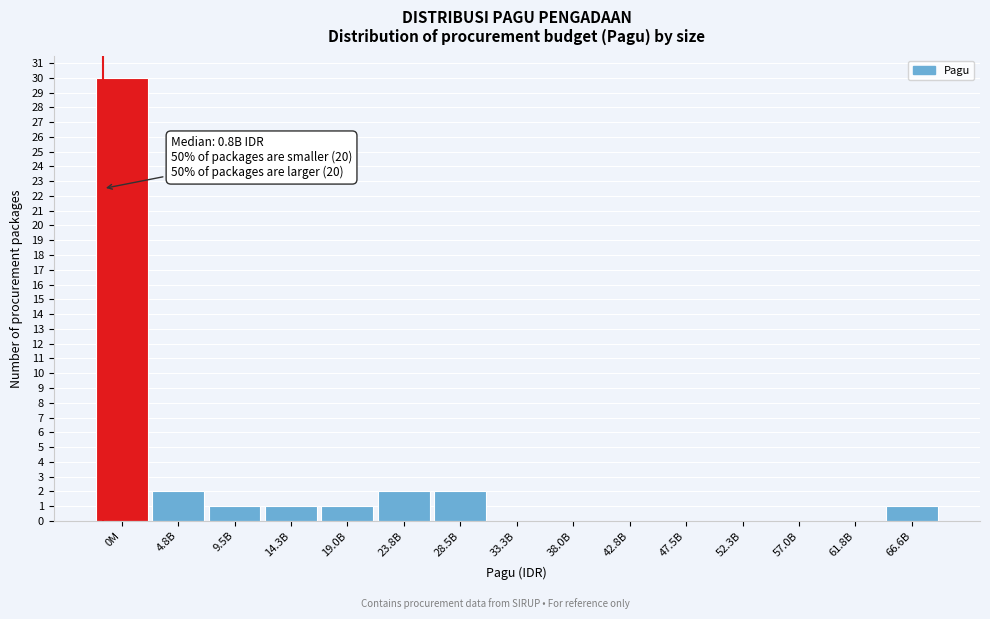

Reading left to right, transcribe all the data shown in this chart.

0M=30	4.8B=2	9.5B=1	14.3B=1	19.0B=1	23.8B=2	28.5B=2	33.3B=0	38.0B=0	42.8B=0	47.5B=0	52.3B=0	57.0B=0	61.8B=0	66.6B=1